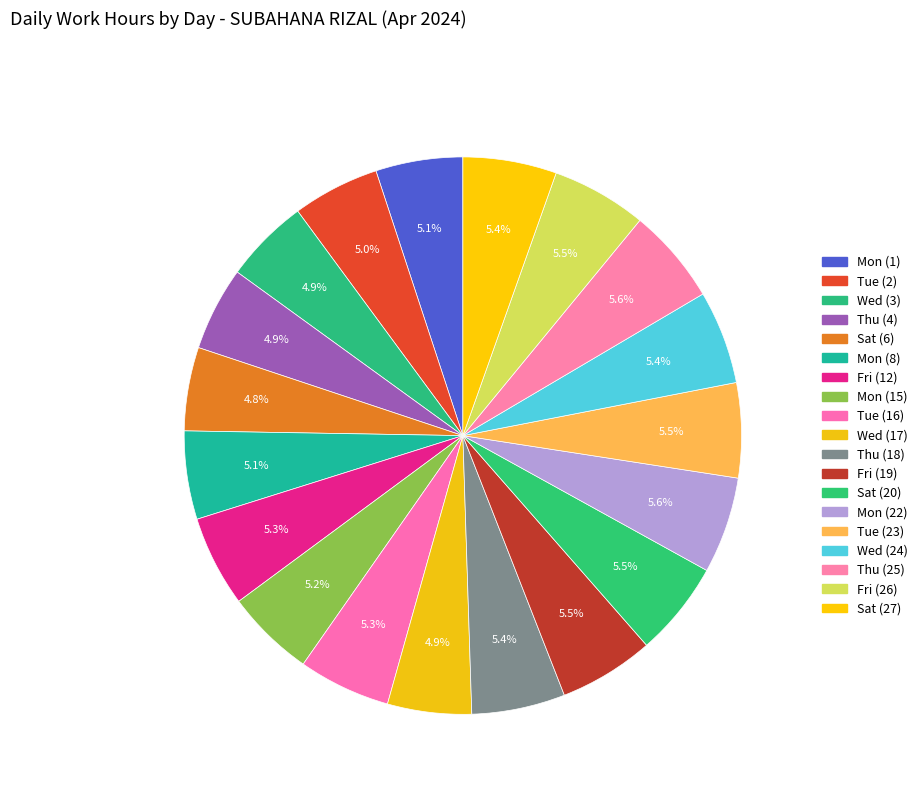

How many slices are in this pie chart?

19